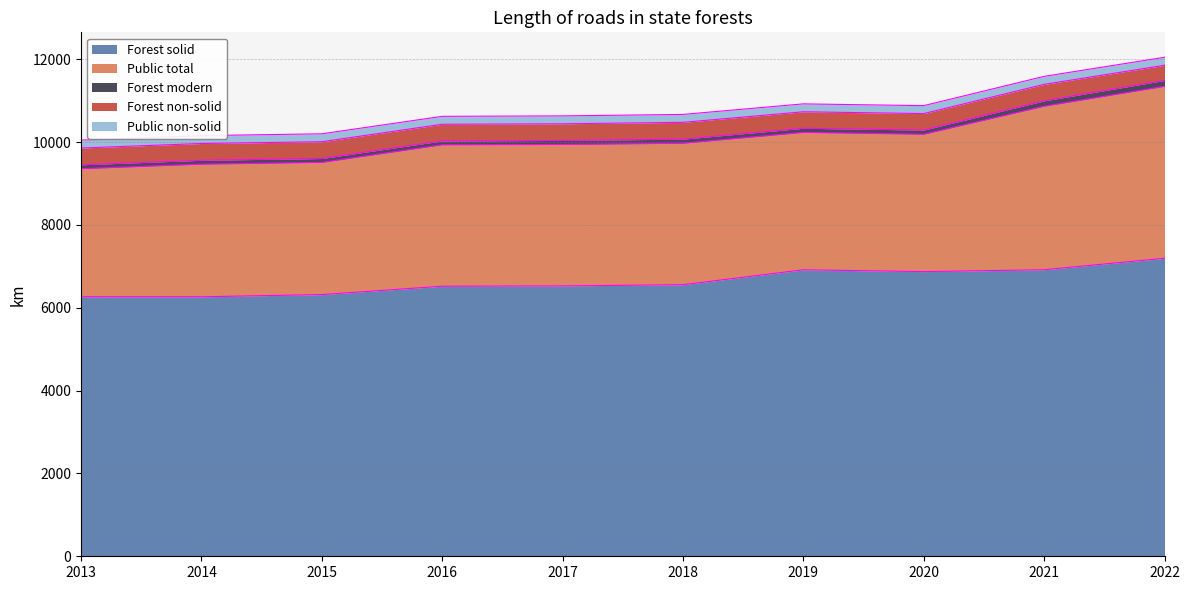

How many distinct data groups are displayed?

5